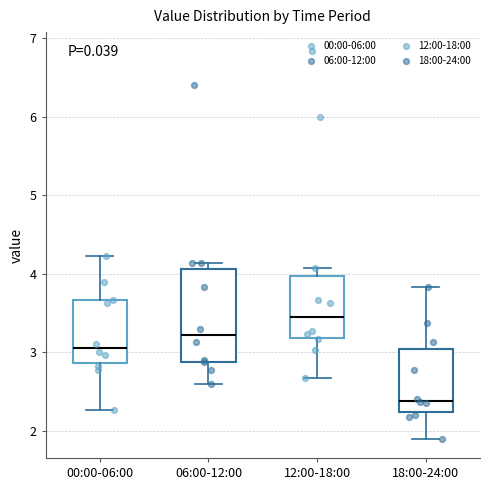

Reading left to right, read every box against the y-axis: the position of its median line, the range the box covers, and the ends of its whiskers. The values are not printed on the chart, so give them approximately, as read against the axis.

00:00-06:00: median 3.1, box 2.9 to 3.7, whiskers 2.3 to 4.2
06:00-12:00: median 3.2, box 2.9 to 4.1, whiskers 2.6 to 4.1 (just above the box's upper edge)
12:00-18:00: median 3.5, box 3.2 to 4.0, whiskers 2.7 to 4.1
18:00-24:00: median 2.4, box 2.2 to 3.0, whiskers 1.9 to 3.8